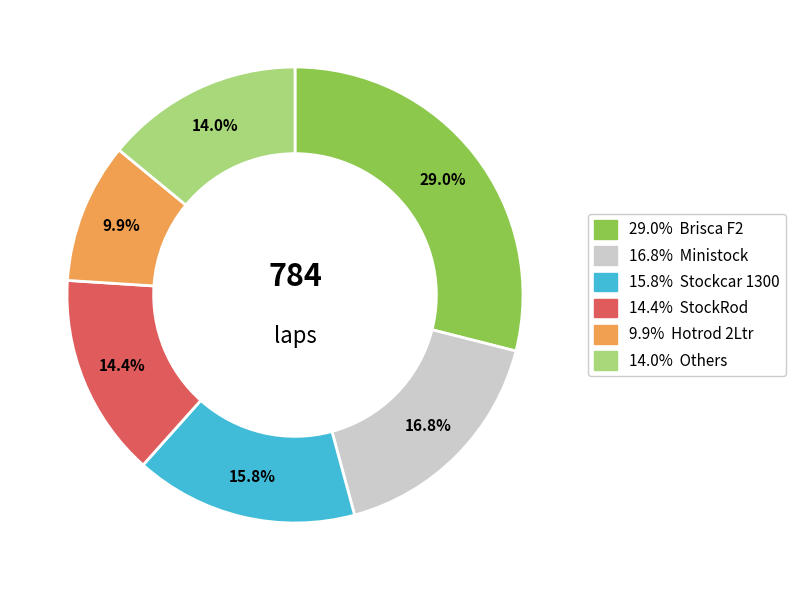

Does any single category account for the majority?

No